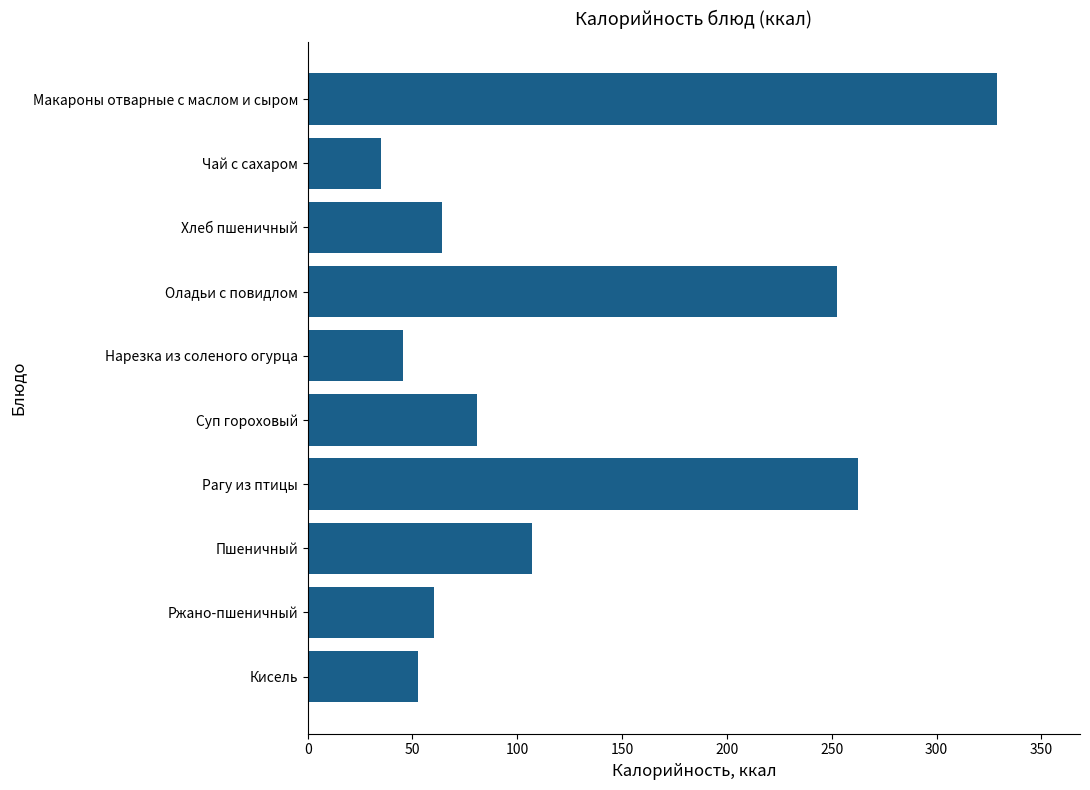

The value at Хлеб пшеничный is 64.1. True or false?

True